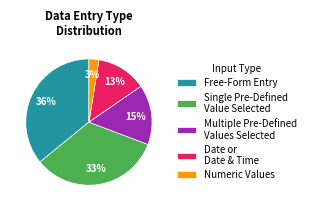

Is there a majority slice in this chart?

No